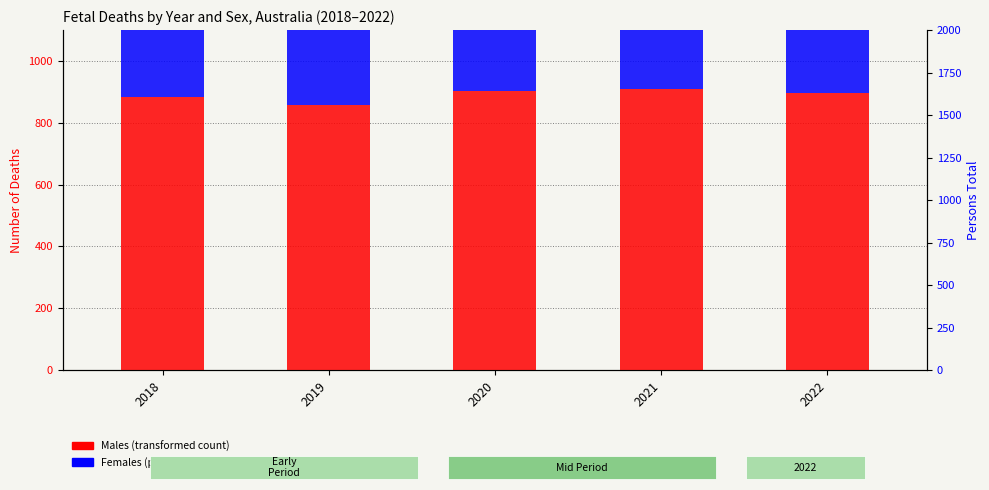

The Males (transformed count) series shows 1187 at 2021. True or false?

False